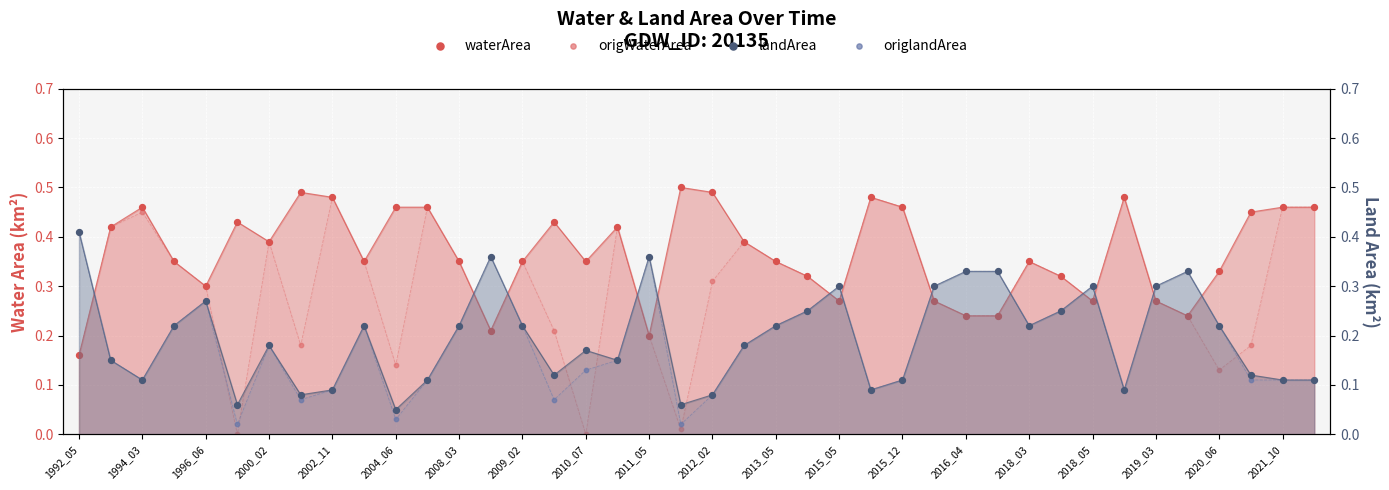

At how many categories does at least one series exceed 0?

40